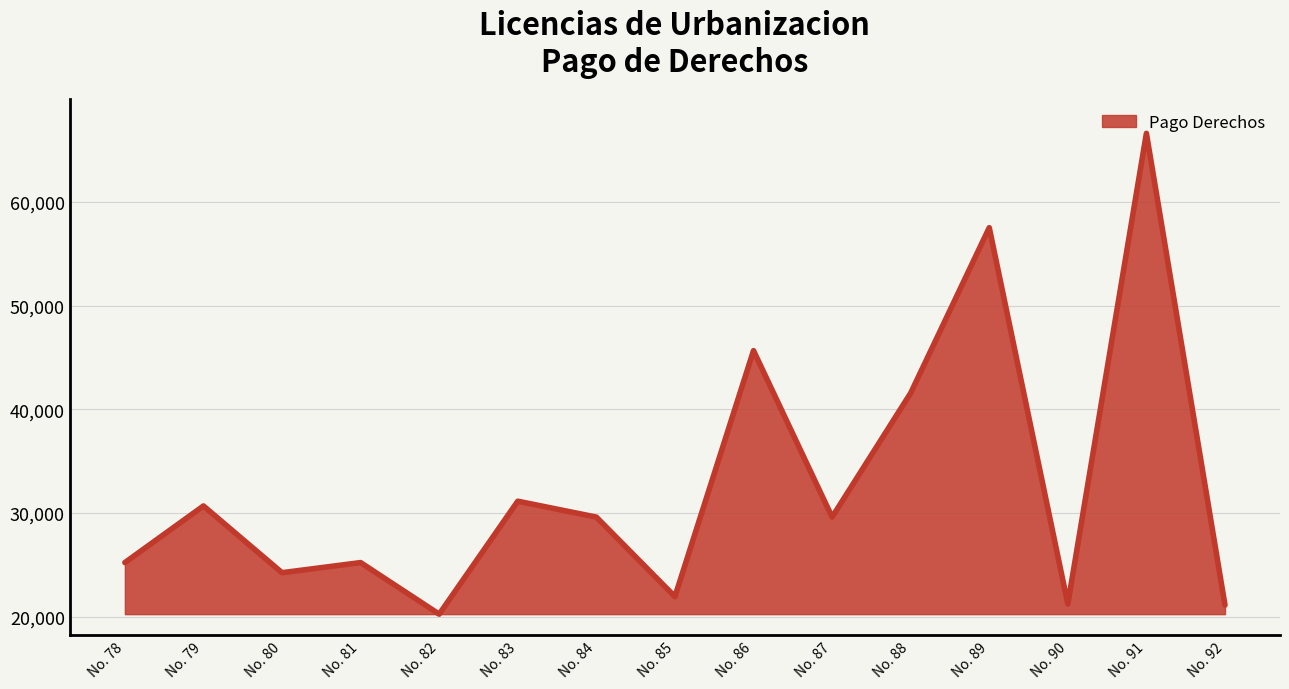

Read the value at No. 92.

21122.5